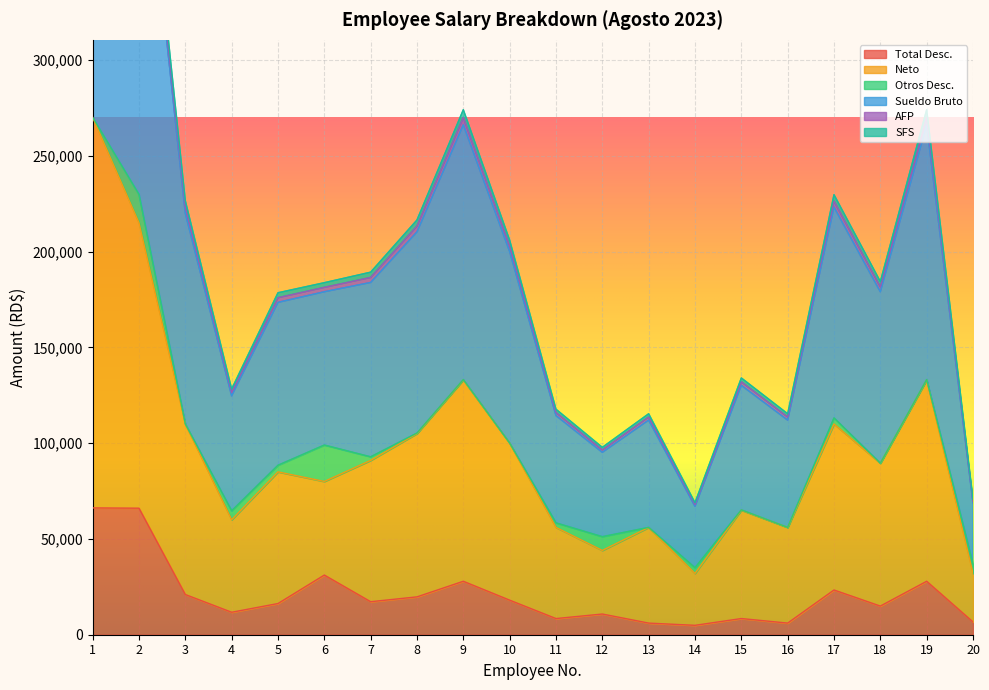

At which label does AFP reach its minimum?

14